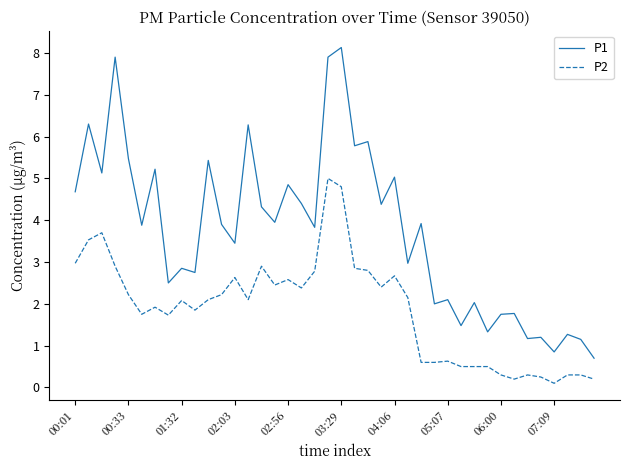

Which series has the largest total across all categories?

P1